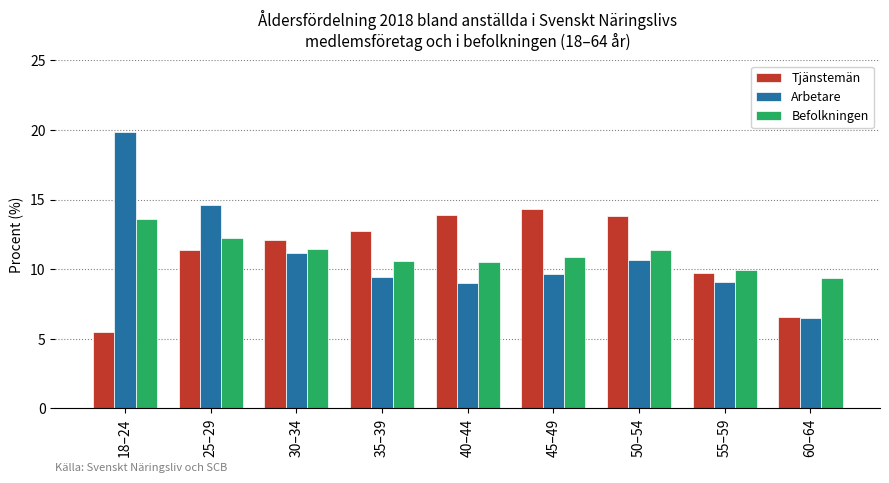

What is the label of the 8th bar from the right?

25–29